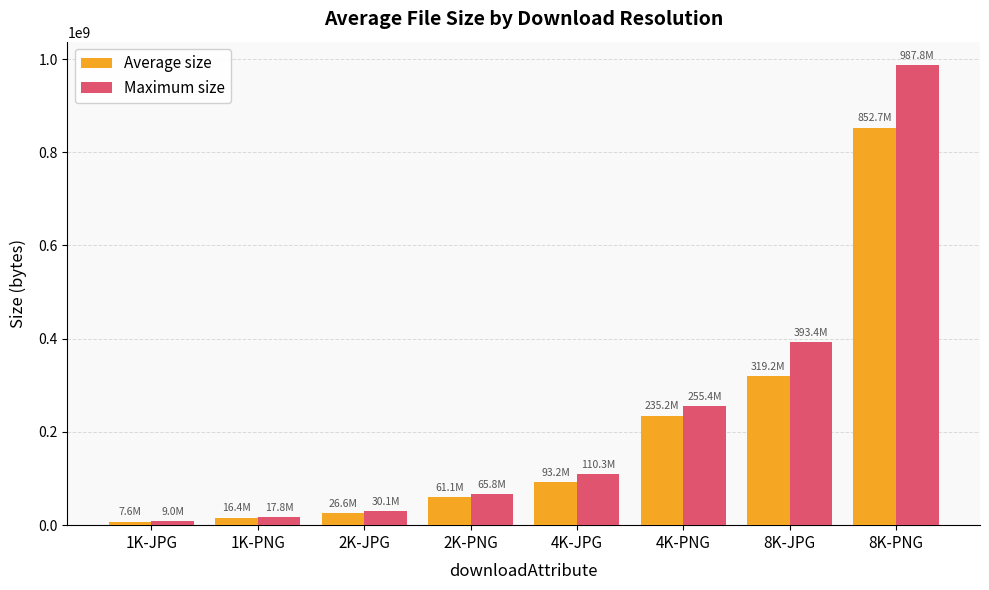

How many distinct data groups are displayed?

2